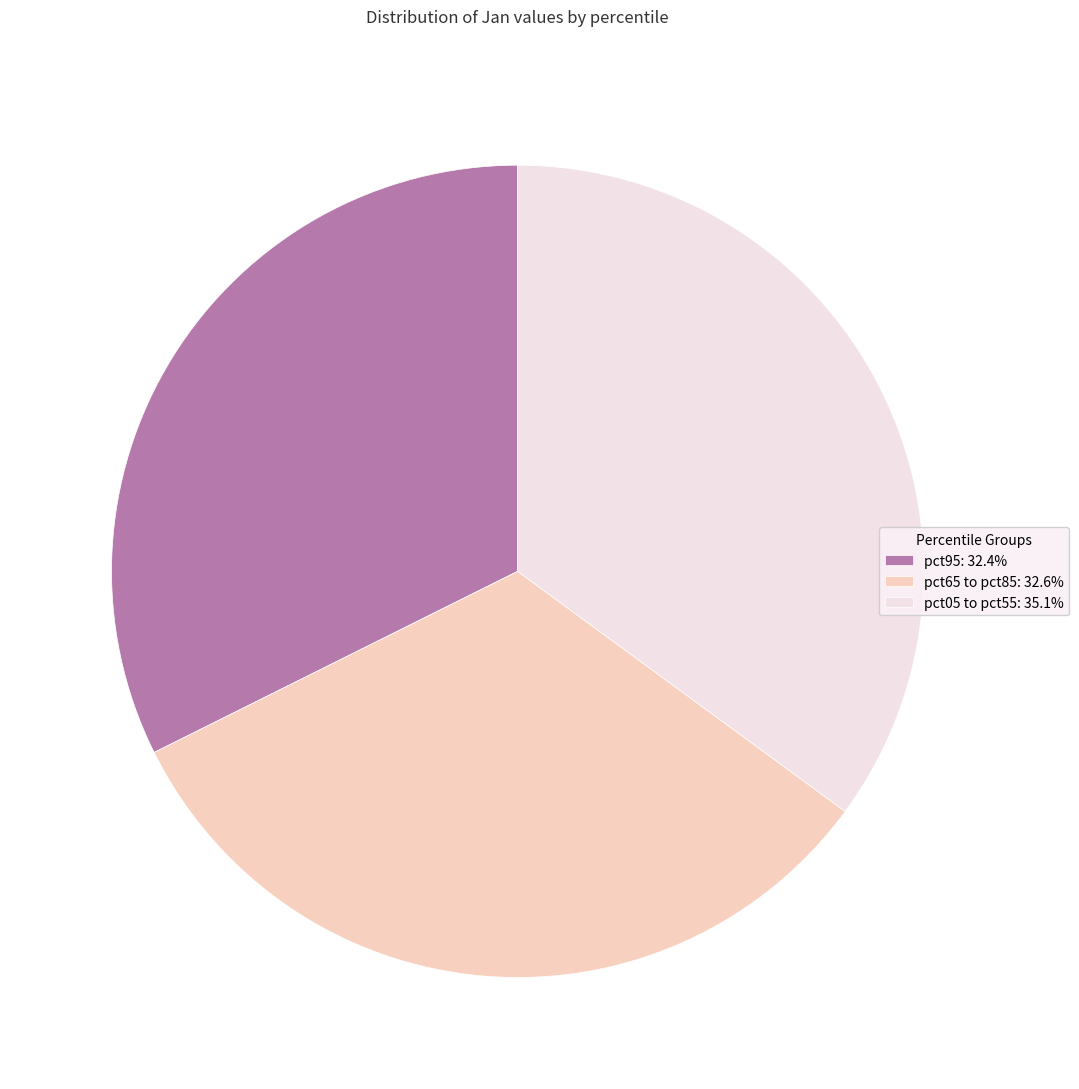

Is there any slice that represents more than half of the pie?

No